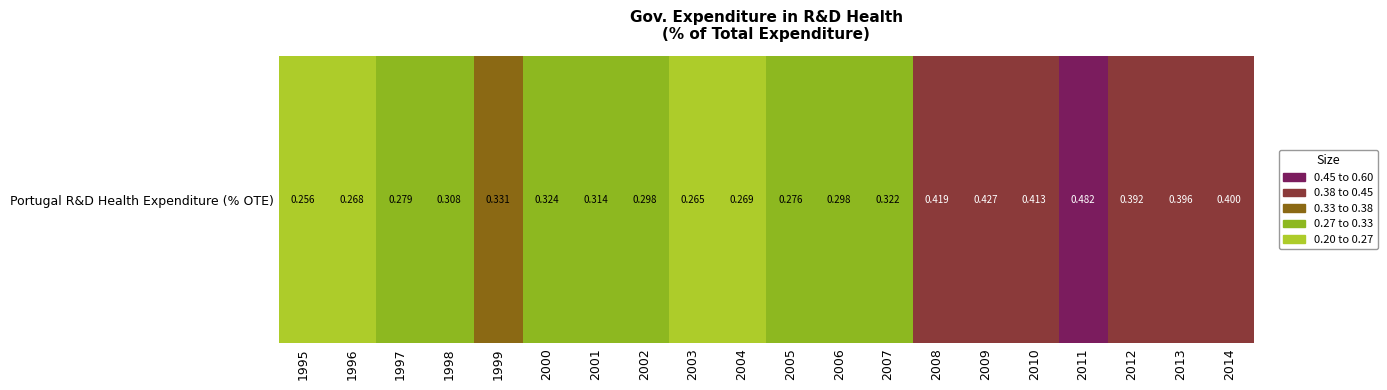

Between 2006 and 2008, which is larger?

2008